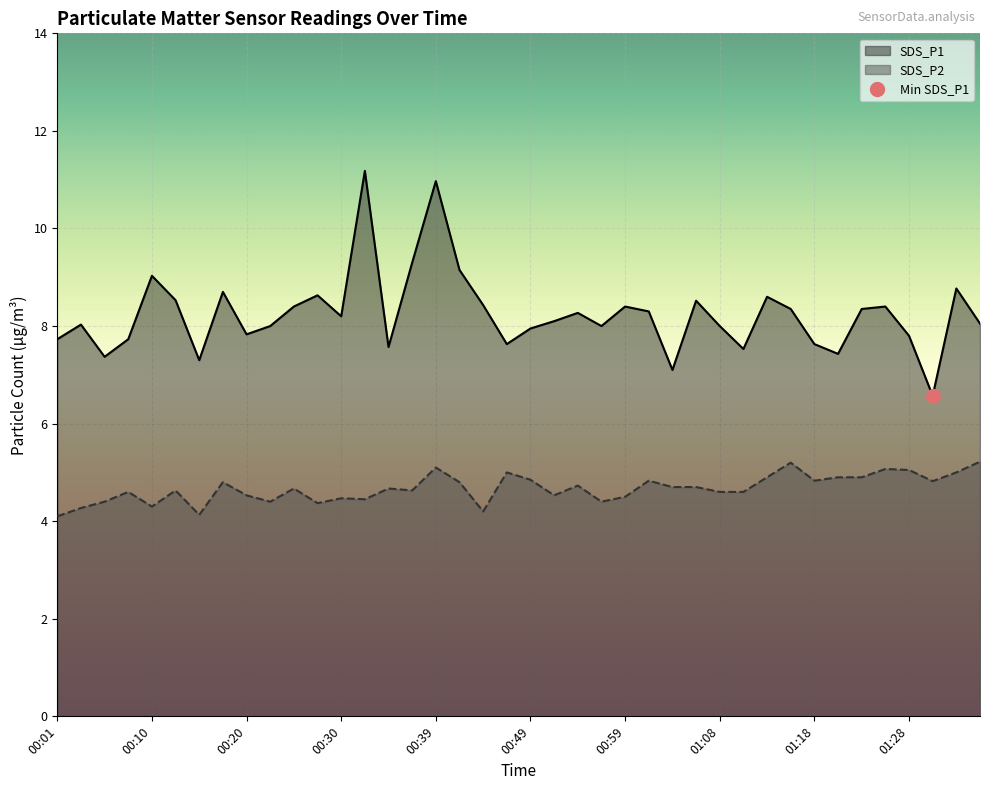

Rank the series at 00:32 from highest to lowest value.

SDS_P1, SDS_P2